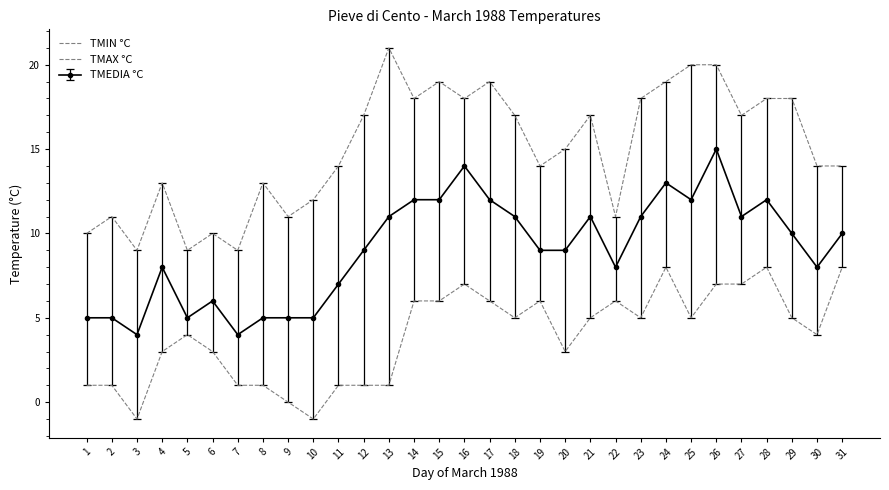

True or false: TMIN °C and TMAX °C intersect in this chart.

False